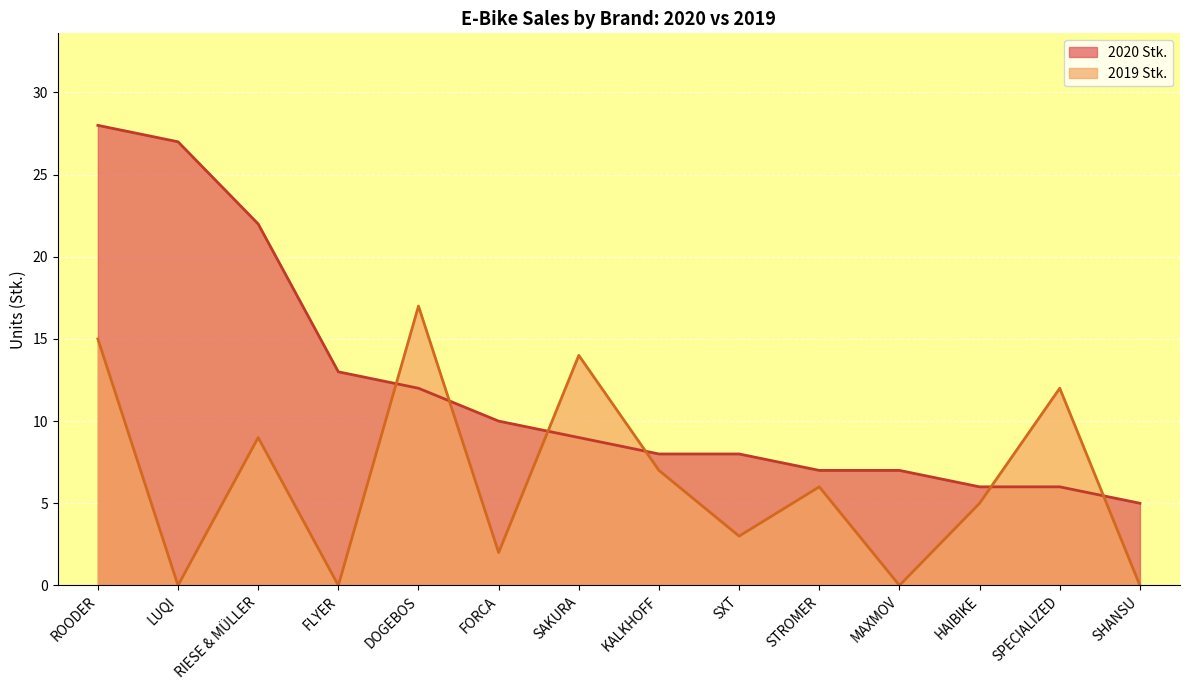

What is the sum of all 2020 Stk. values?

168